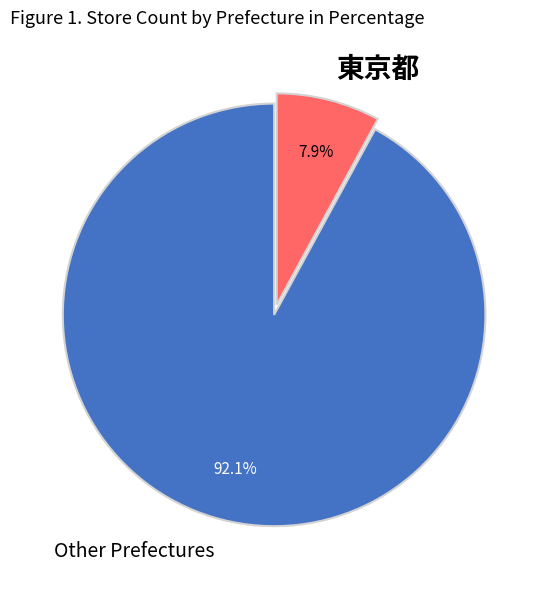

Between Other Prefectures and 東京都, which is larger?

Other Prefectures